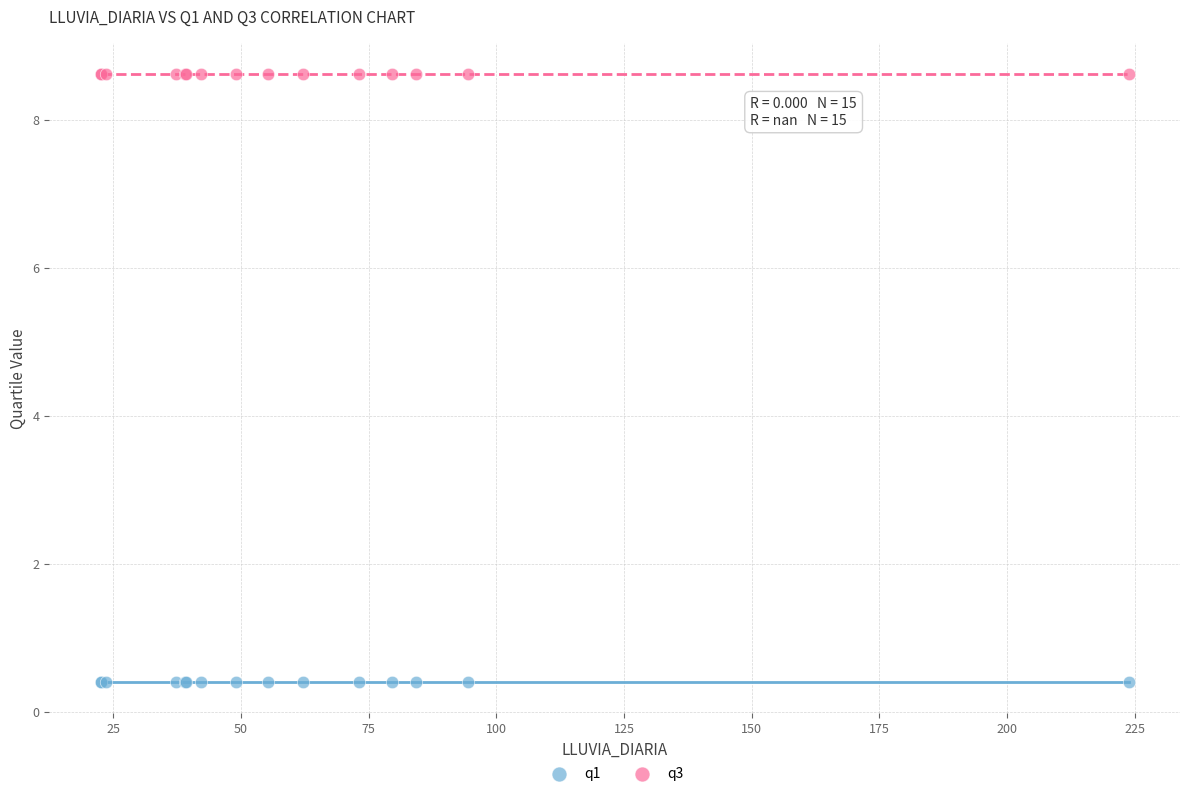

Which series reaches the minimum Y coordinate?

q1